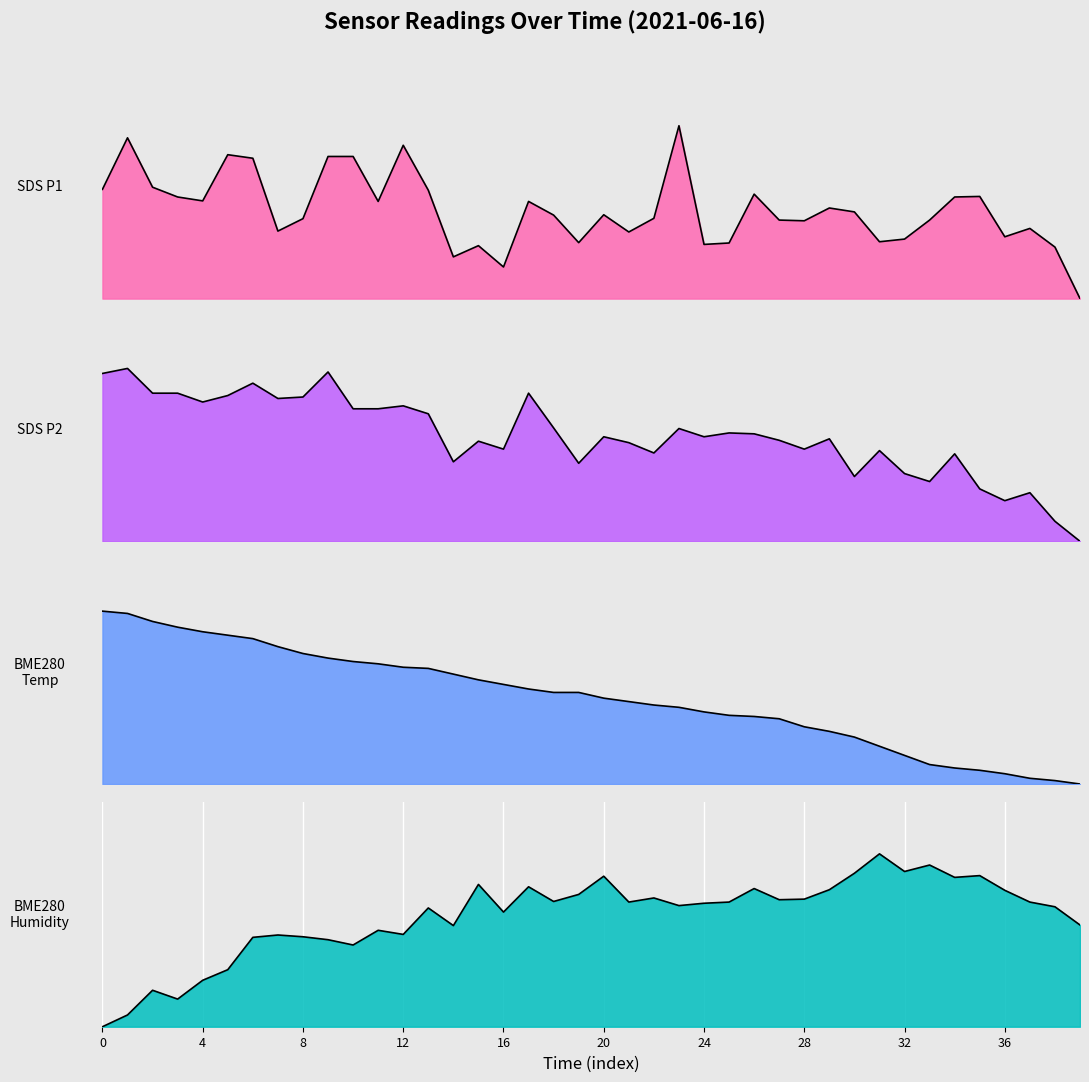

Which series has the largest total across all categories?

BME280_hum